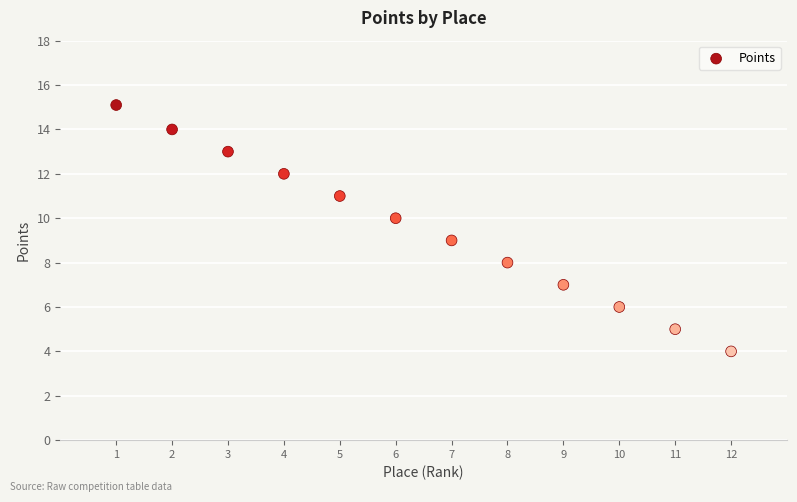

What is the average Y value?

9.5